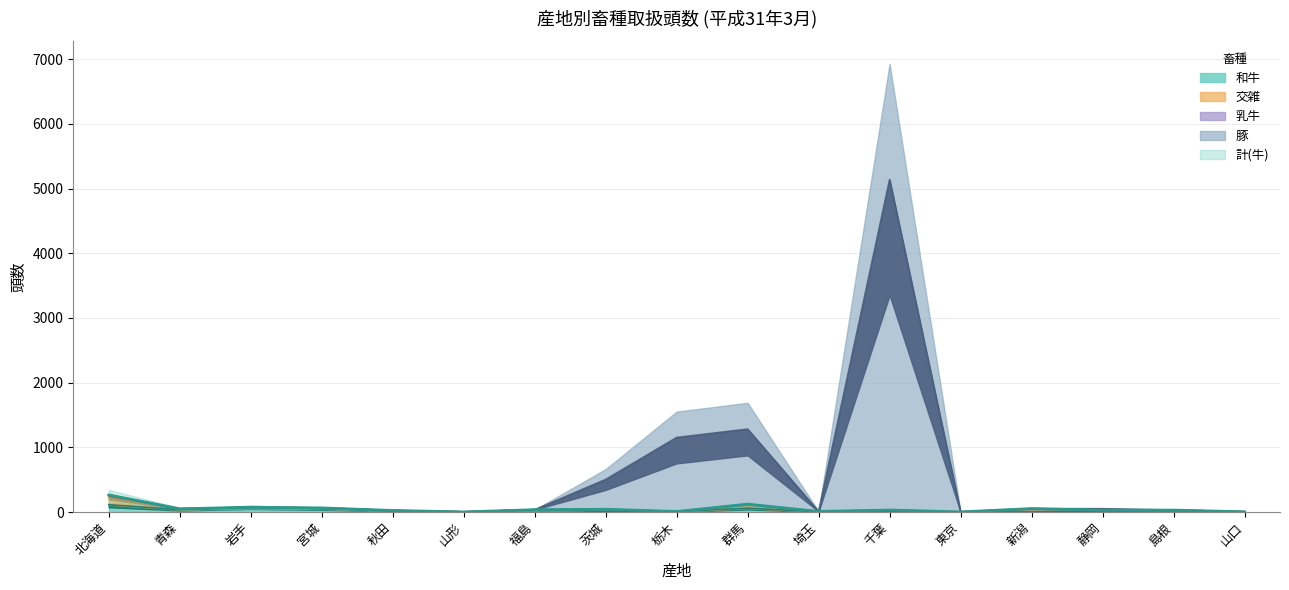

True or false: 豚 has more than 1 interior local peaks.

True